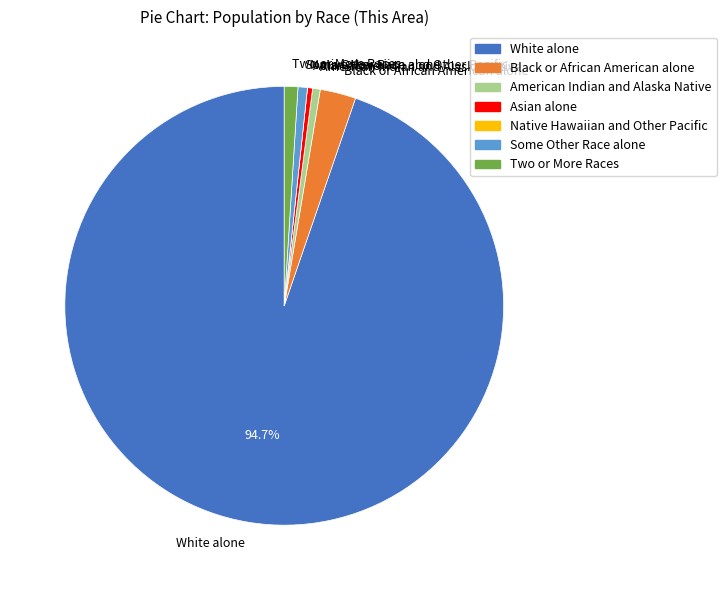

Is the sum of Black or African American alone and Two or More Races greater than half?

No